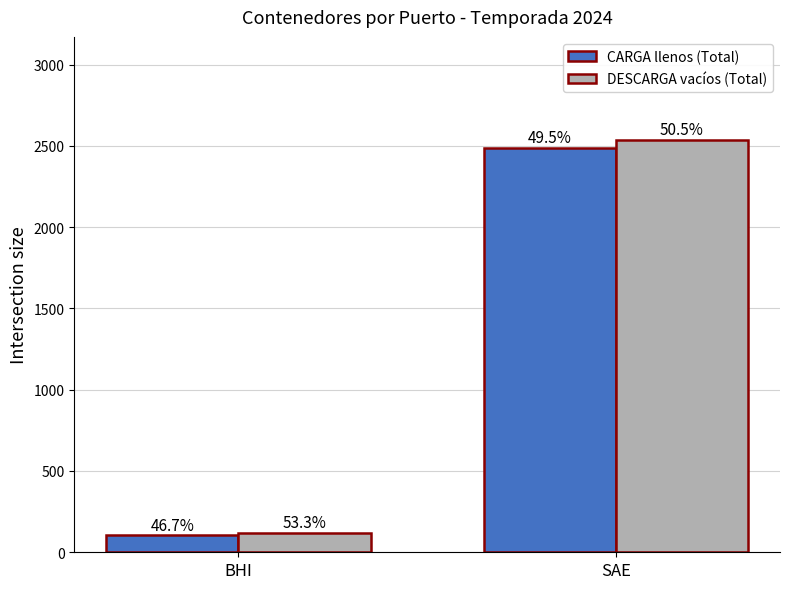

How many bars are there in each group?

2